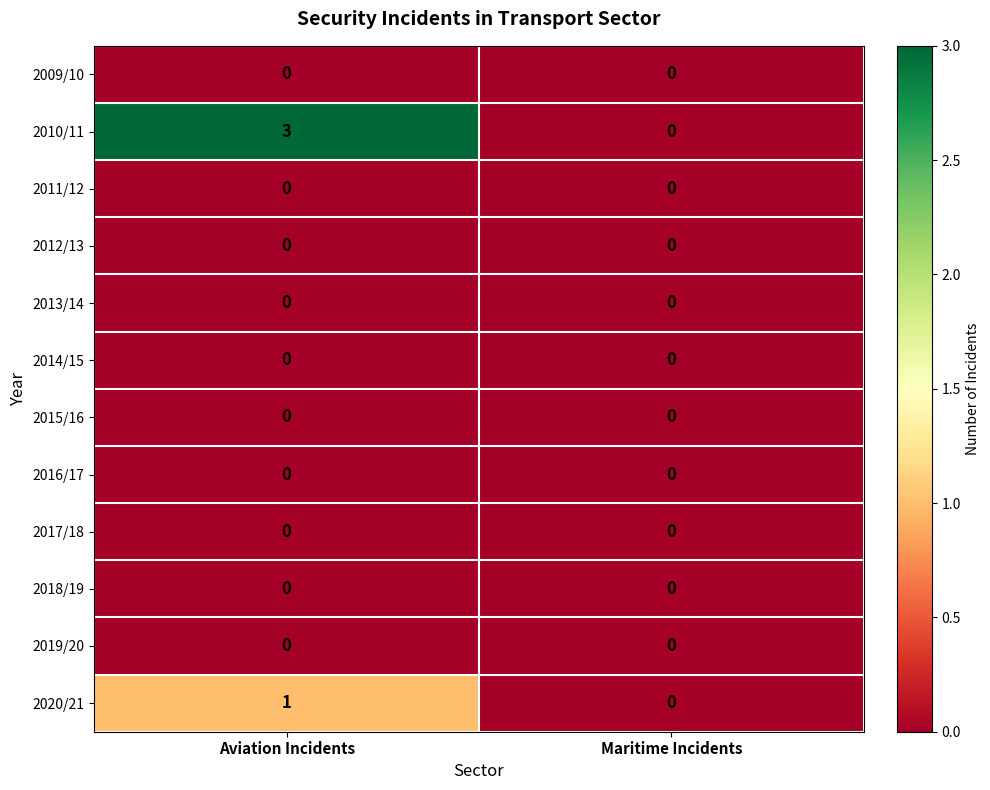

What is the total value across all series at Aviation Incidents?

4